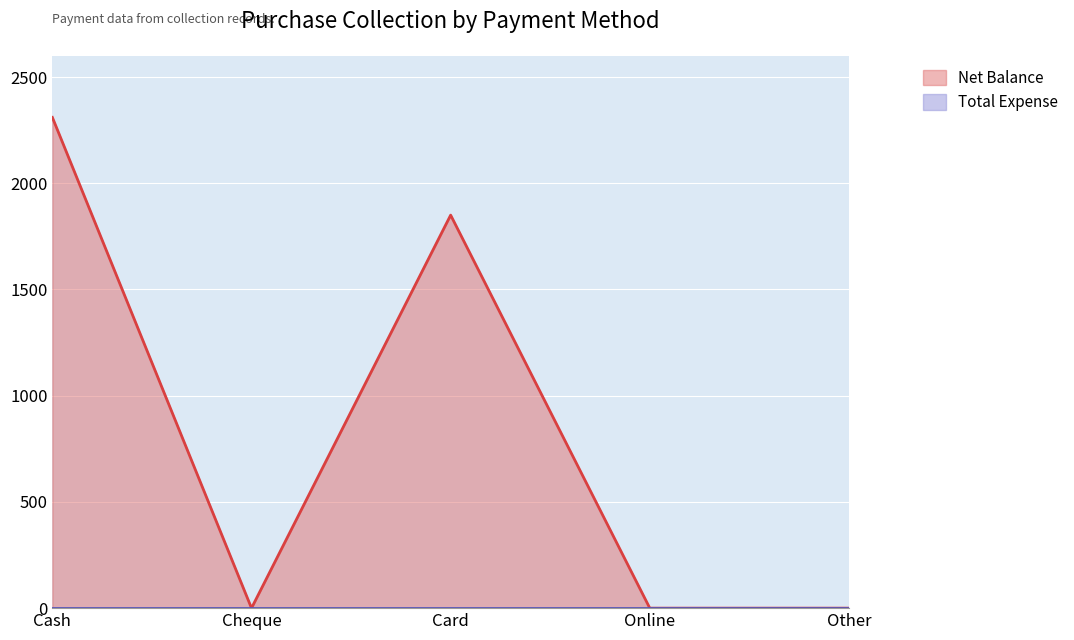

The chart shows a value of 0 at Other. True or false?

True